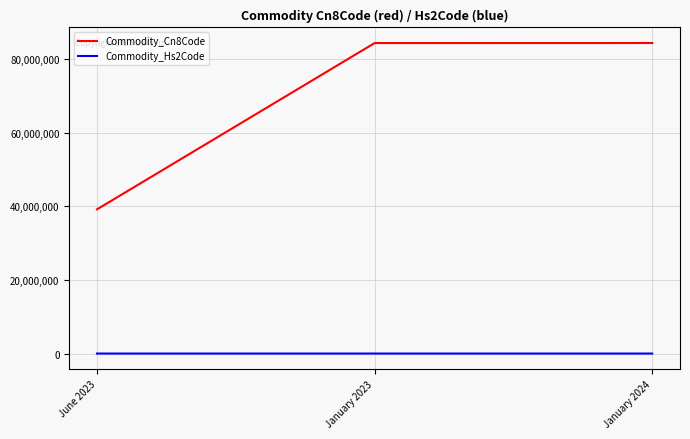

Which category has the lowest value in the Commodity_Cn8Code series?

June 2023